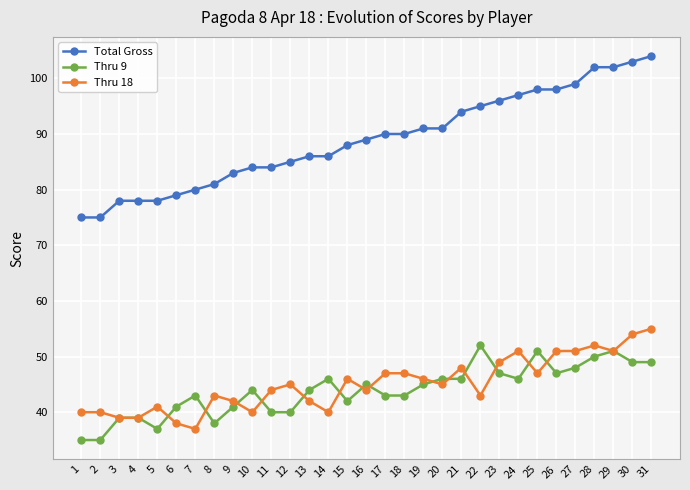

Does the chart have visible grid lines?

Yes